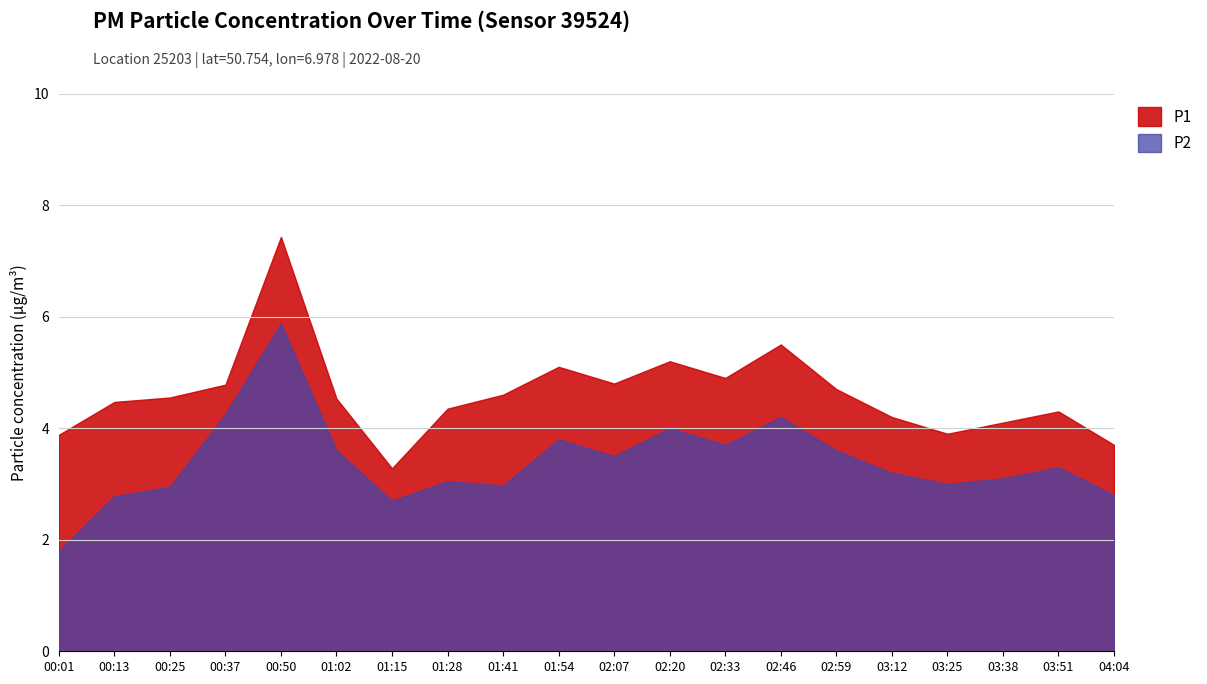

How many categories are shown in the chart?

20